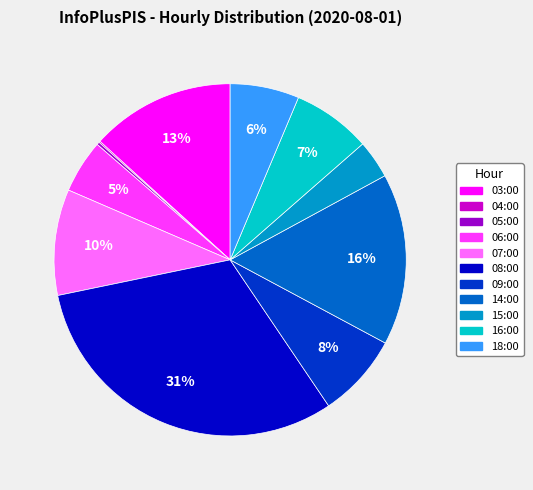

Between 03:00 and 16:00, which is larger?

03:00